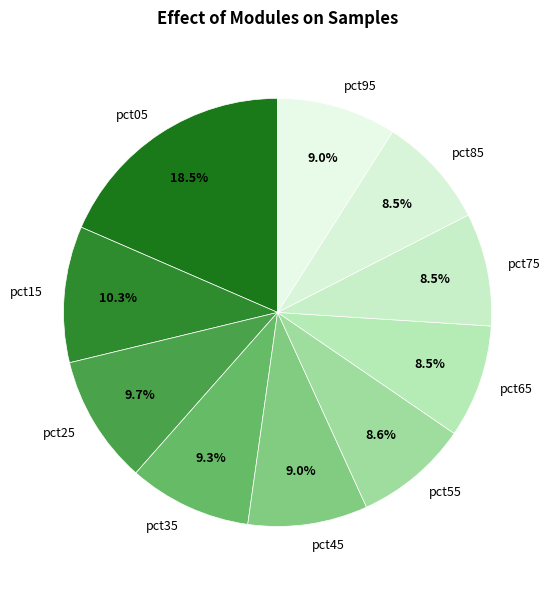

Does pct65 represent more than half of the total?

No